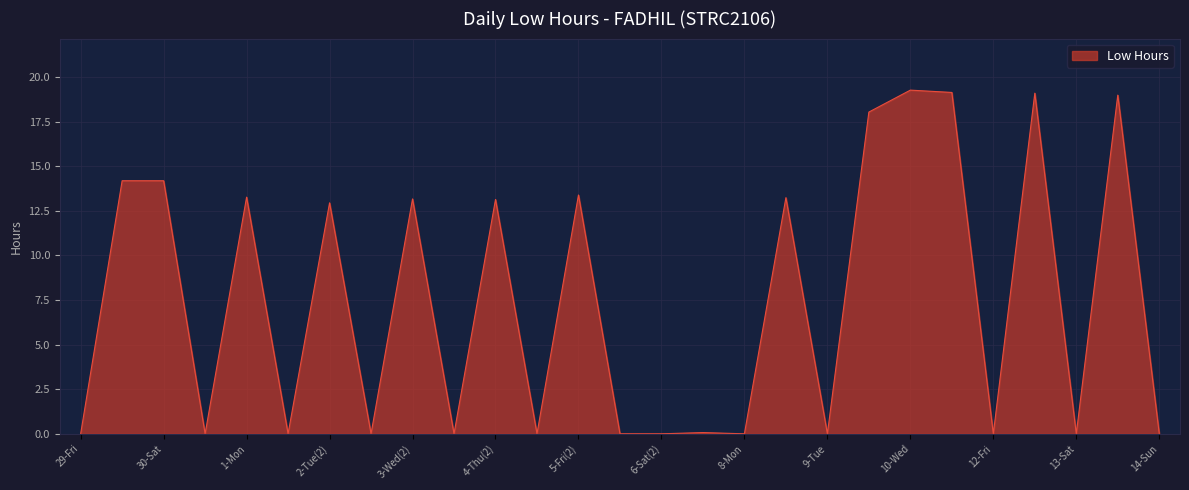

What is the maximum value shown in the chart?

19.3